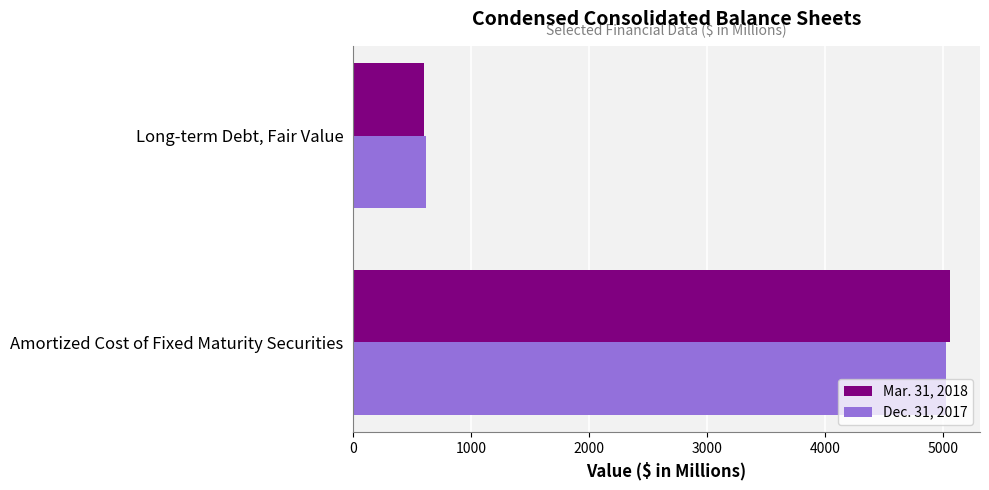

How many distinct data groups are displayed?

2